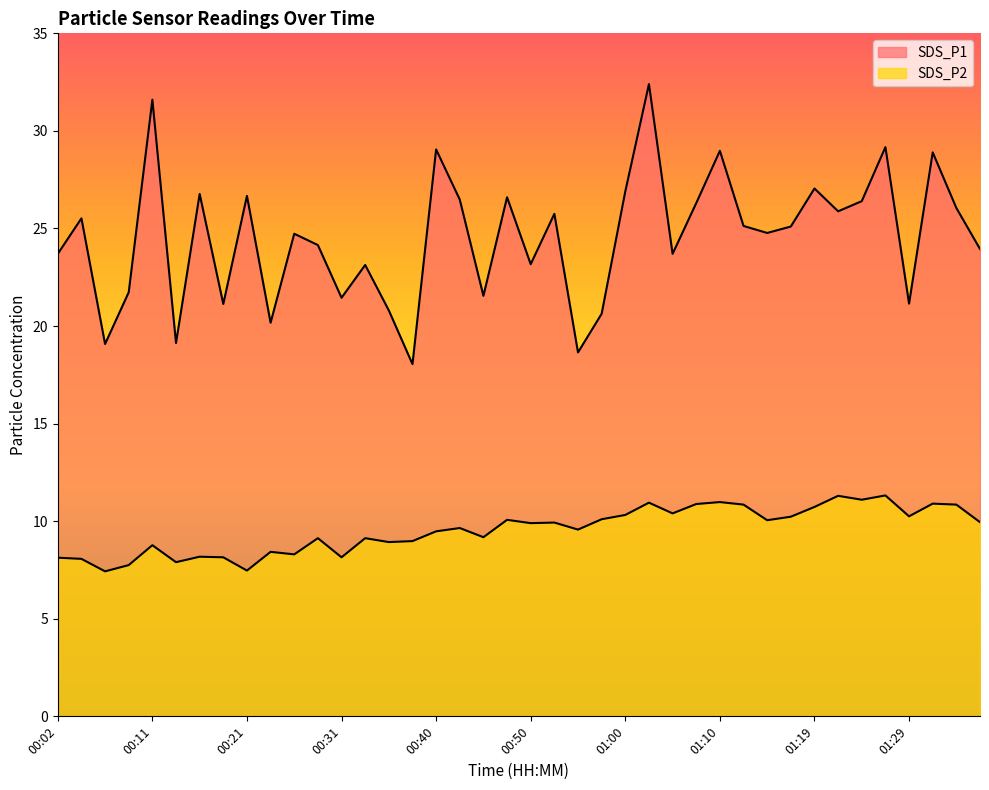

Which series changed the most between 00:14 and 01:15?

SDS_P1